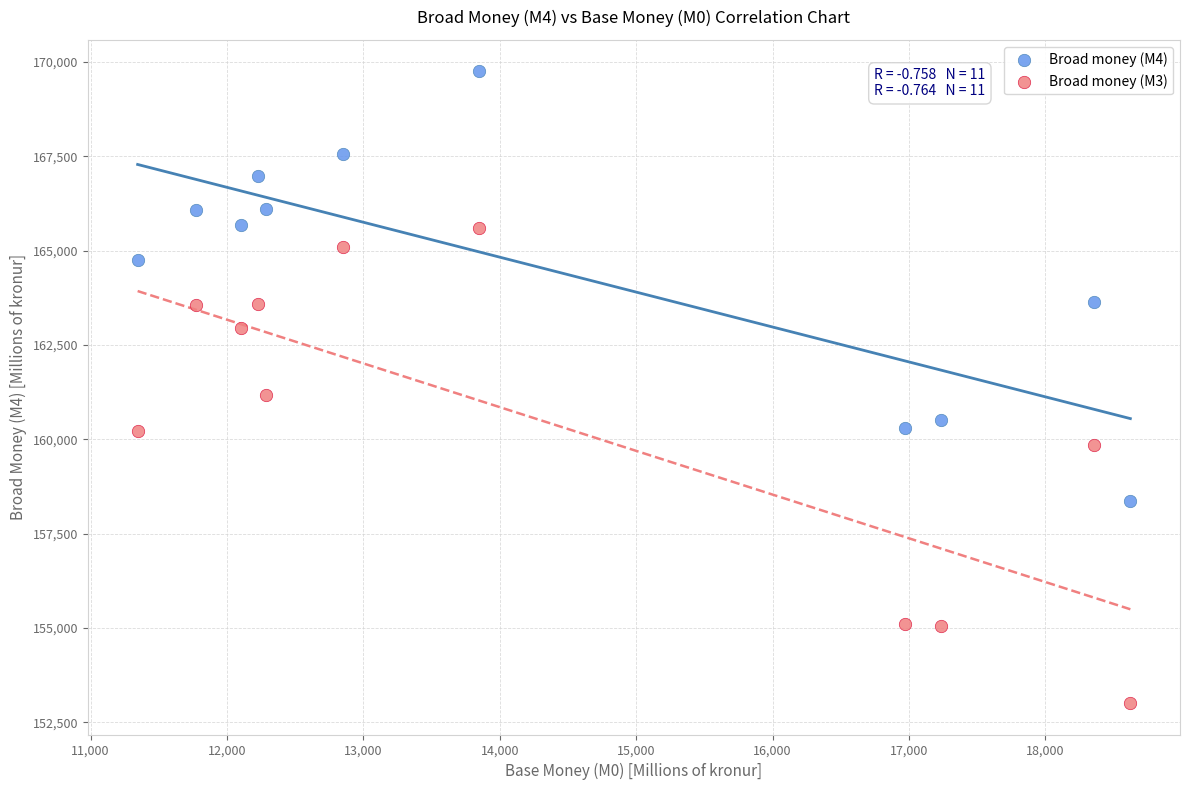

Which series has the largest Y range (max minus min)?

Broad money (M3)